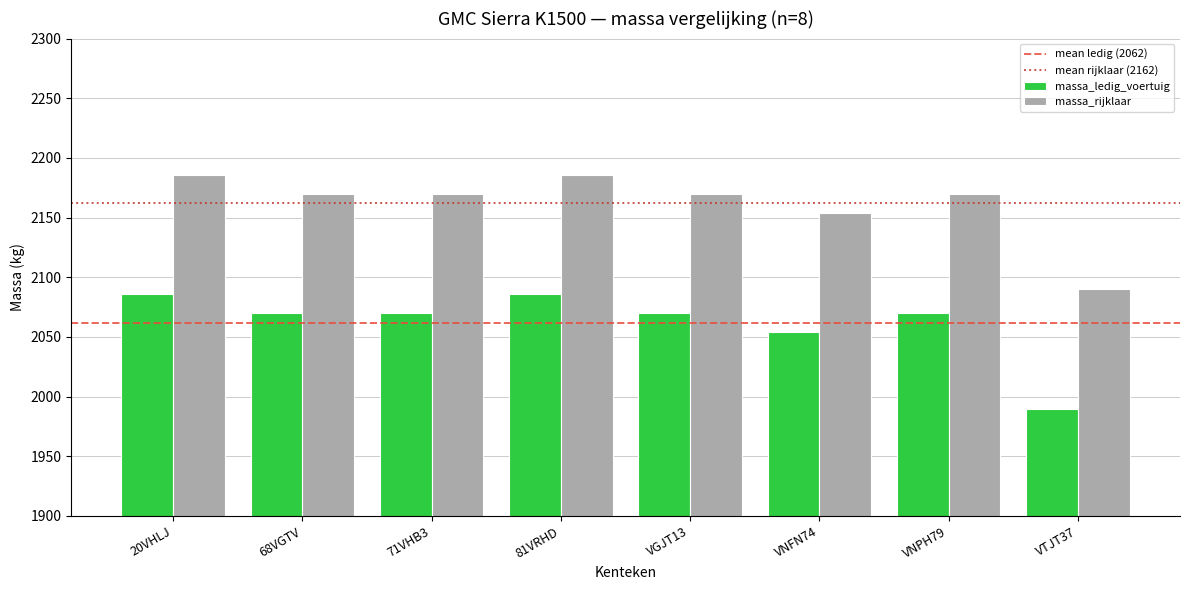

What is the spread (max minus min) of values at VNFN74?

100